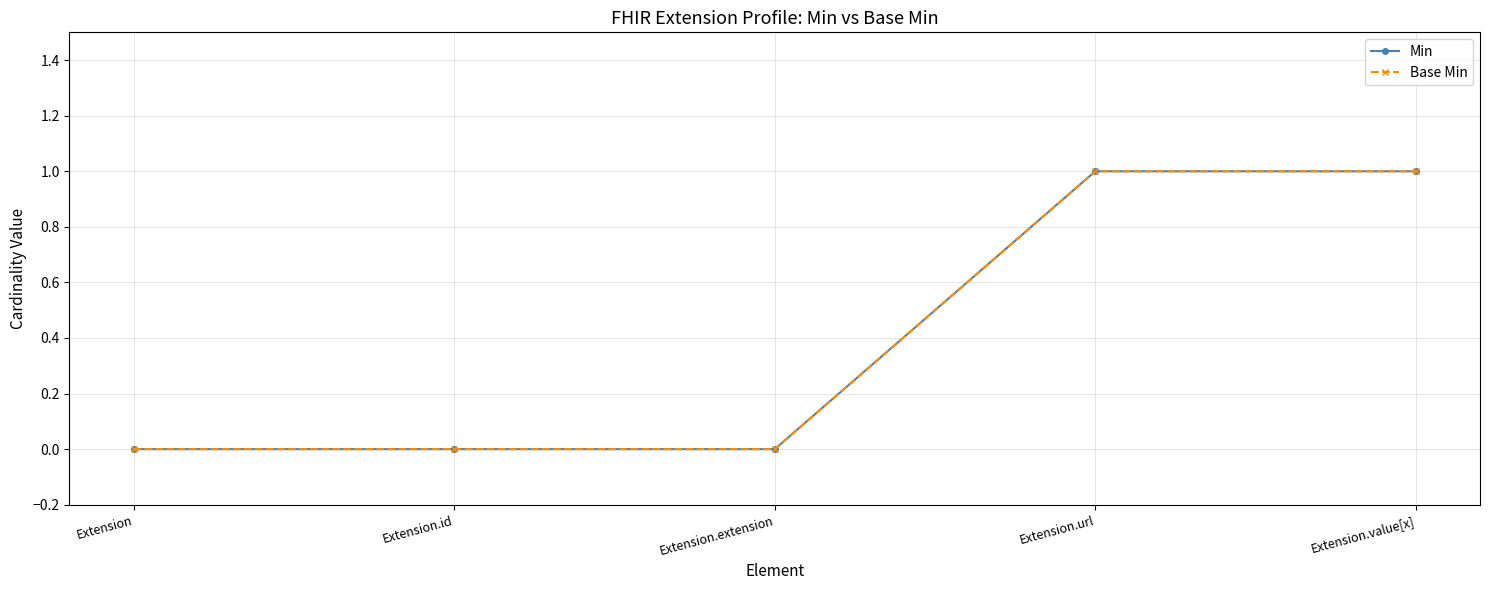

True or false: Base Min and Min intersect in this chart.

False